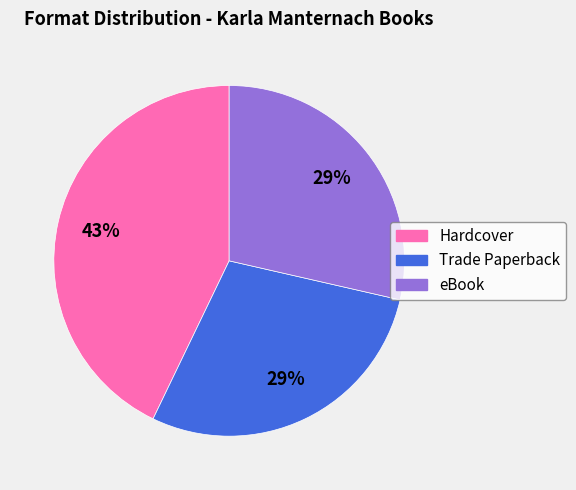

Count the number of slices in the pie.

3